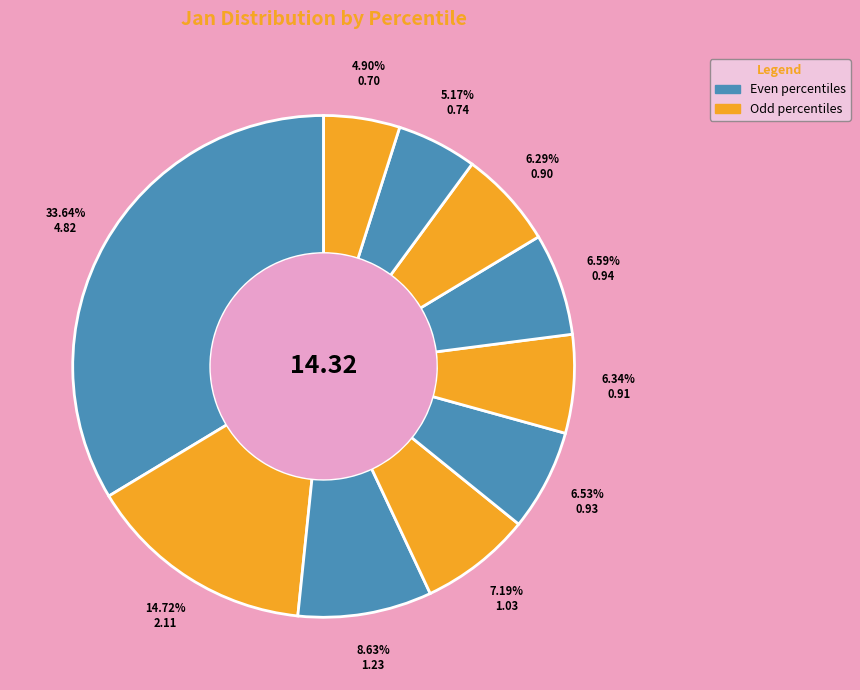

How many segments does this pie chart have?

10